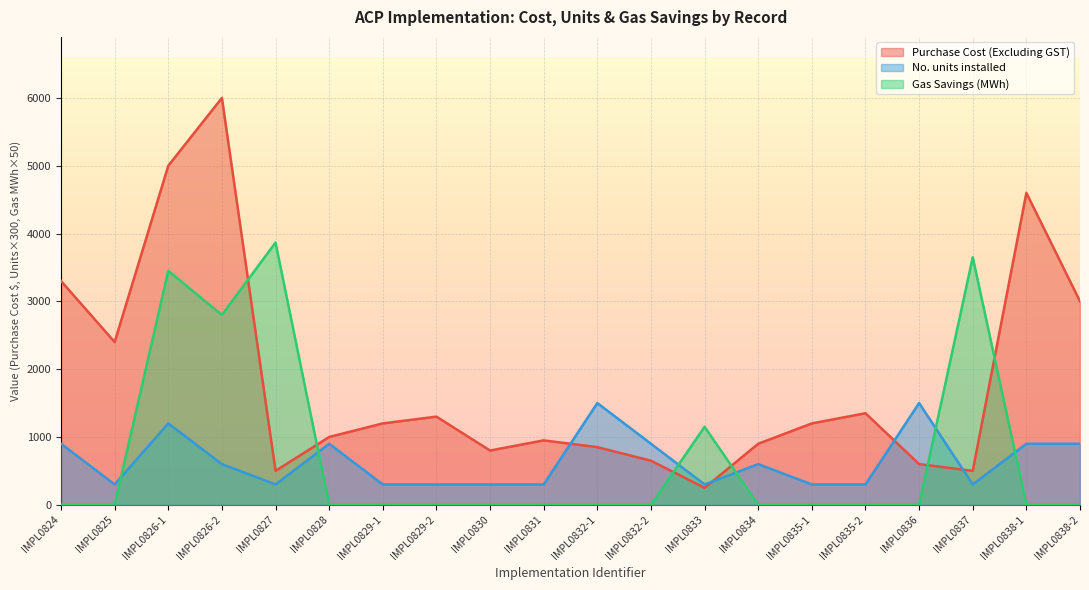

True or false: Purchase Cost (Excluding GST) and No. units installed intersect in this chart.

True